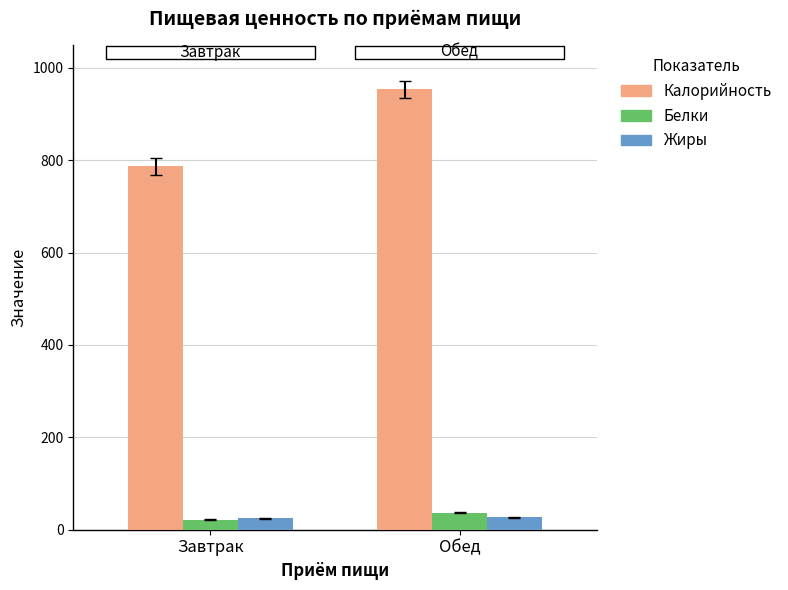

Which category has the highest value across all series?

Обед